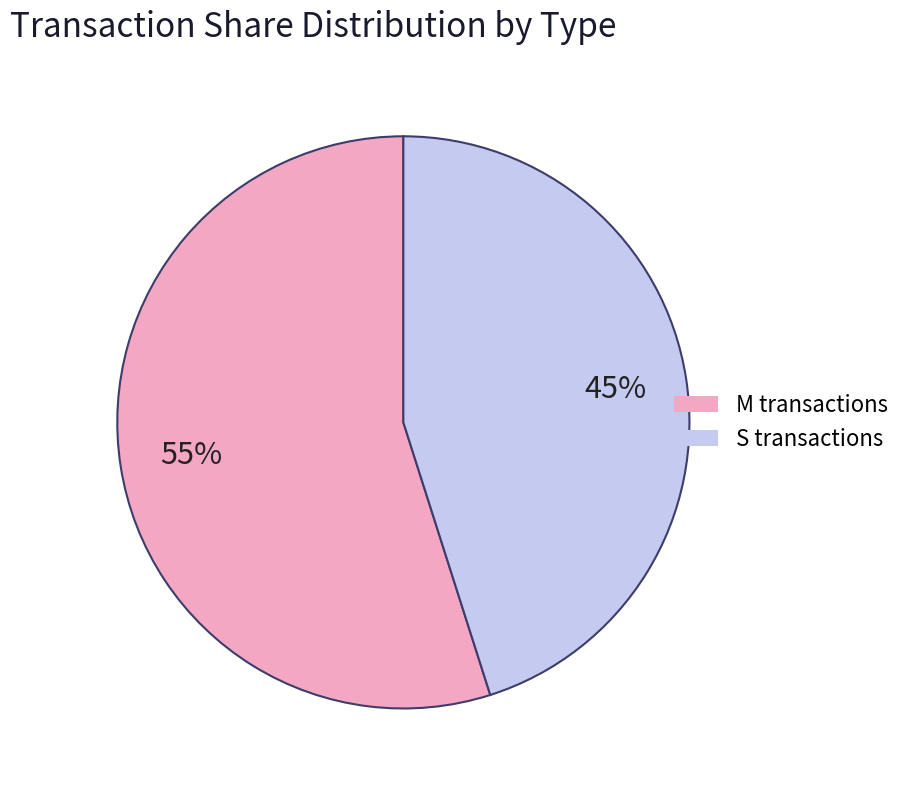

How many segments does this pie chart have?

2